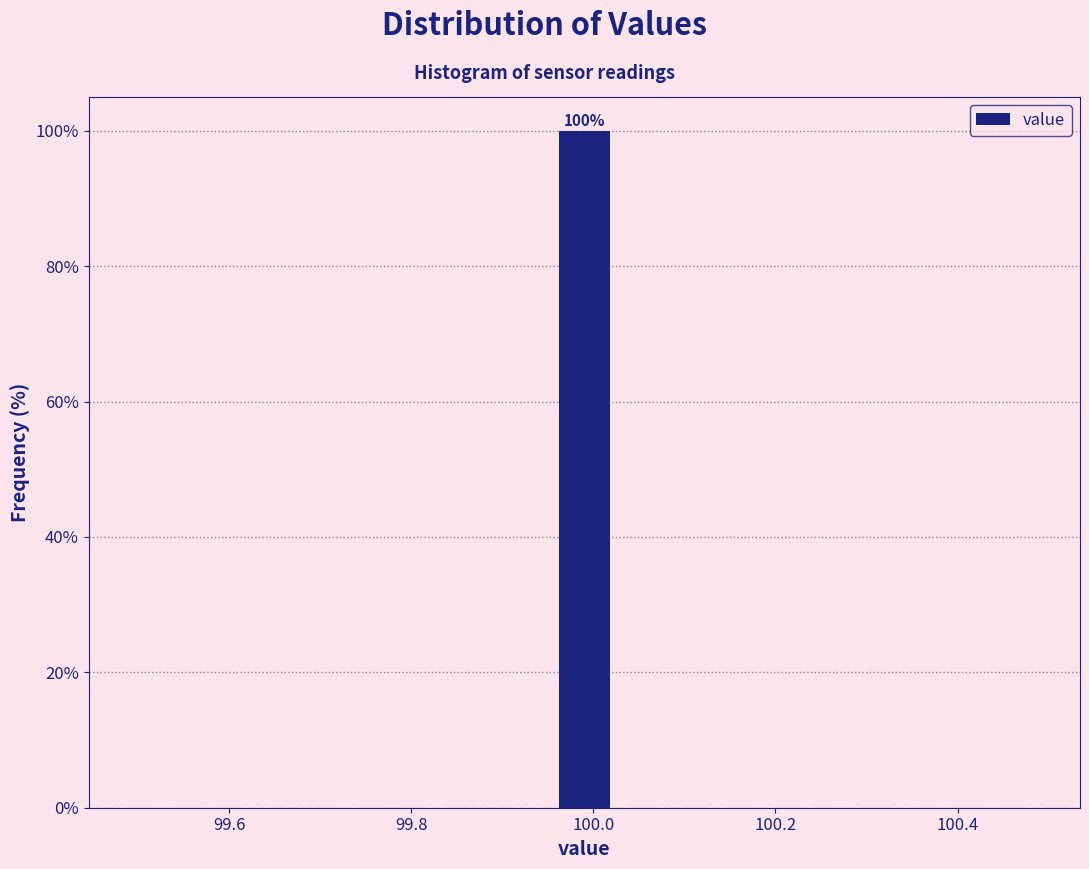

Around what value on the x-axis is the tallest bar? Give the approximate position of its centre, as read against the axis.

100.00